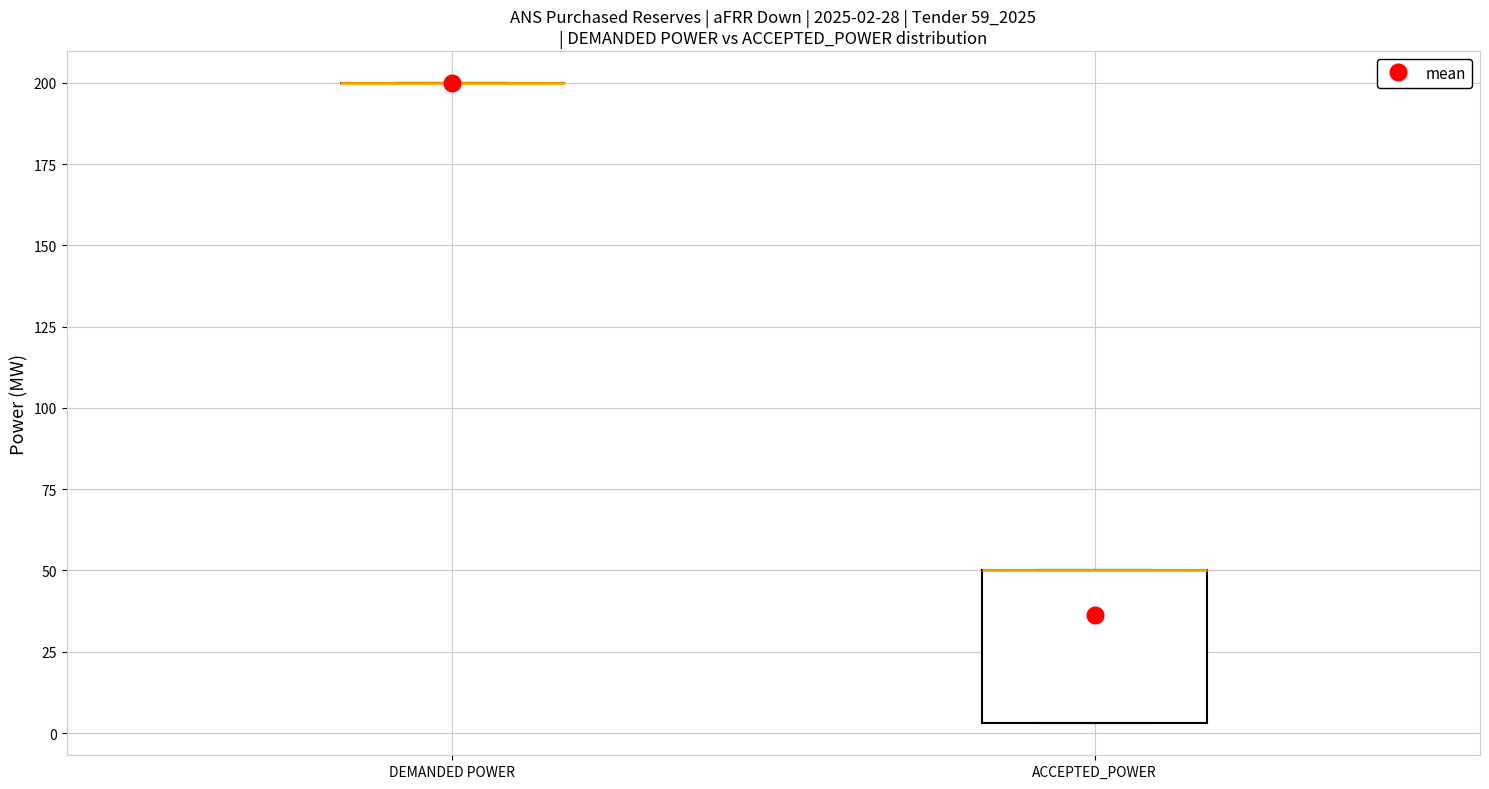

Comparing the boxes themselves (not the whiskers), which one is the tallest?

ACCEPTED_POWER